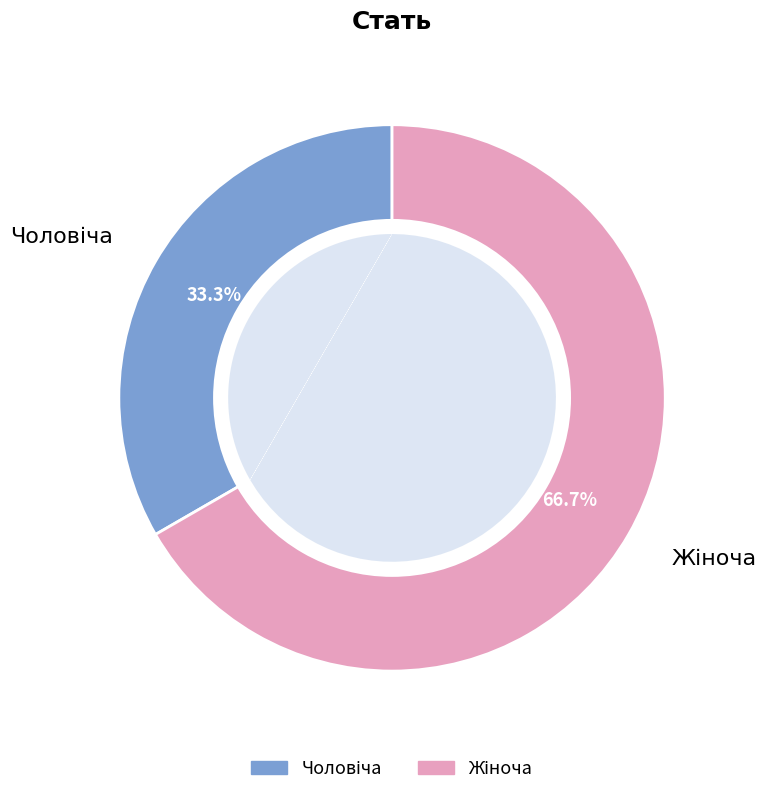

To the nearest percent, what is the combined percentage of Чоловіча and Жіноча?

100%